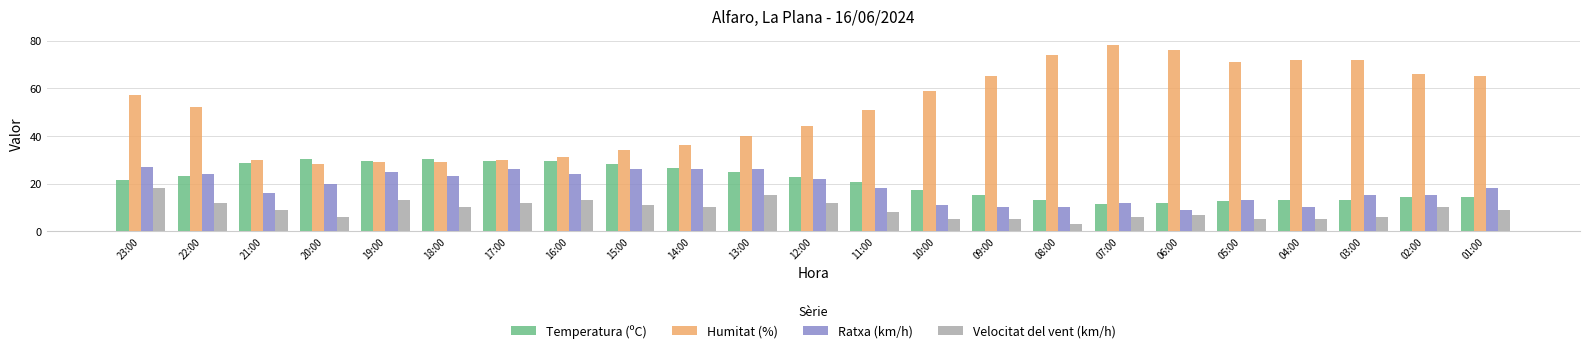

What is the label of the 8th bar from the right?

08:00